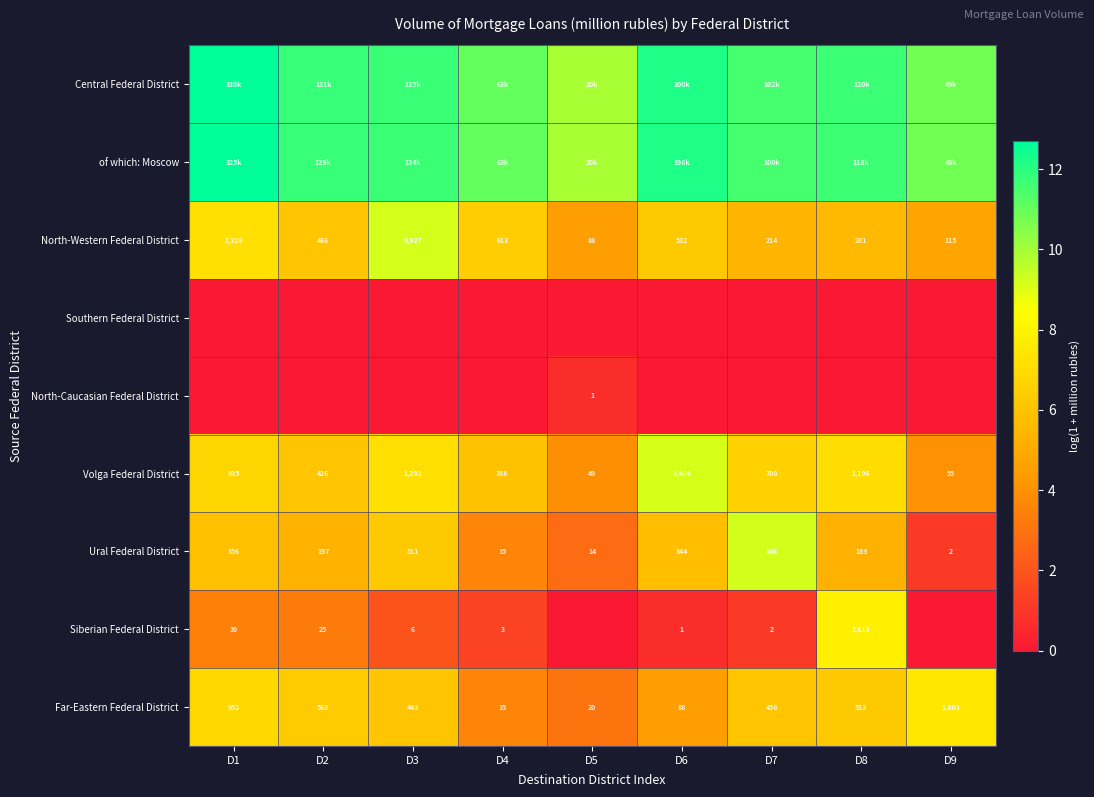

Is the value of Volga Federal District at D4 greater than the value of North-Western Federal District at D9?

Yes